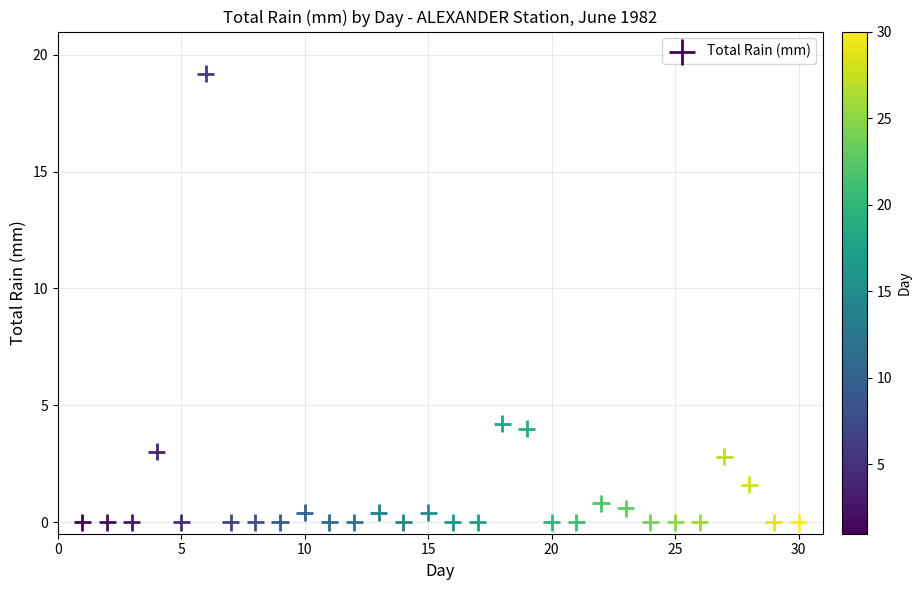

What is the range of Y values (max minus min)?

19.2